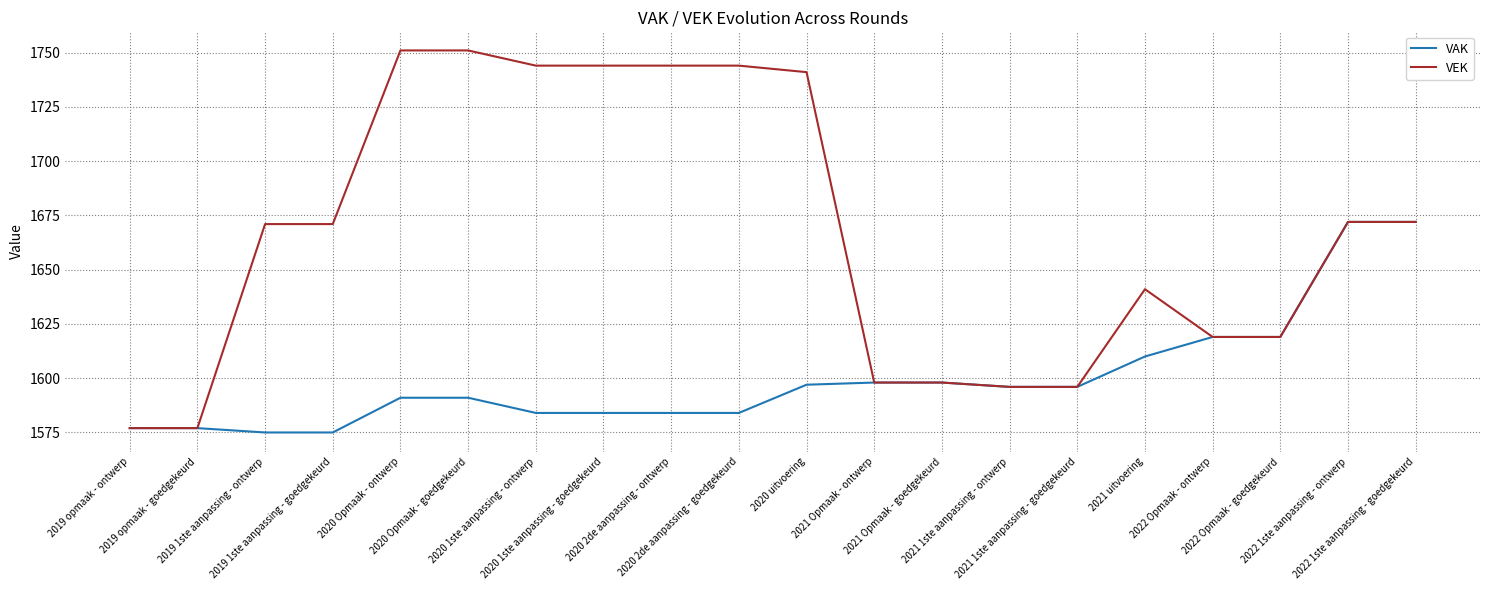

What is the minimum value shown in the chart?

1575